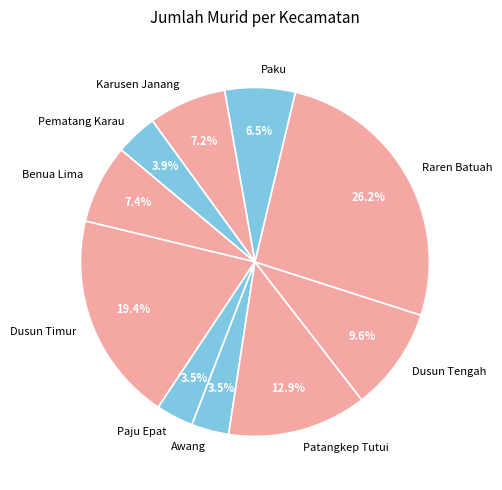

Is Patangkep Tutui the majority of the pie?

No